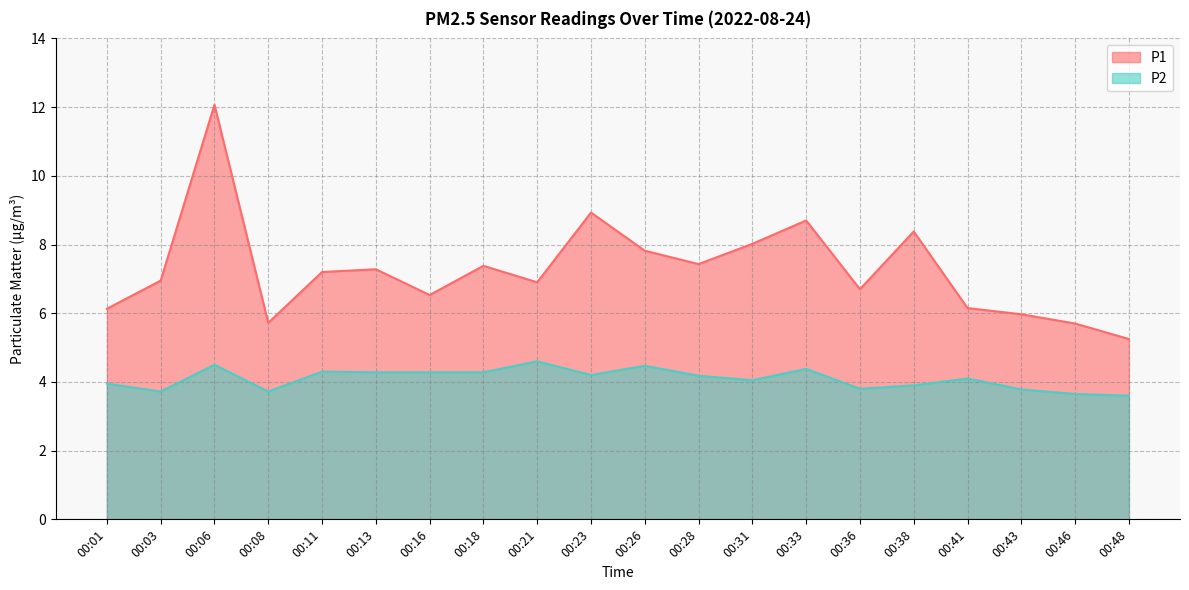

Which label corresponds to the largest value in the chart?

00:06